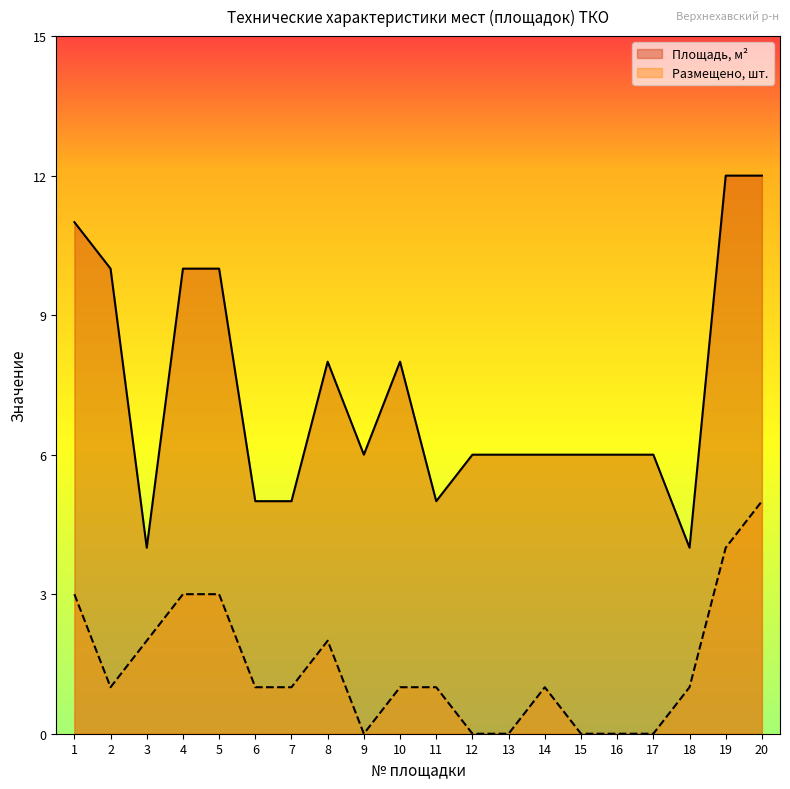

At which category does Площадь, м² reach its first local peak?

8